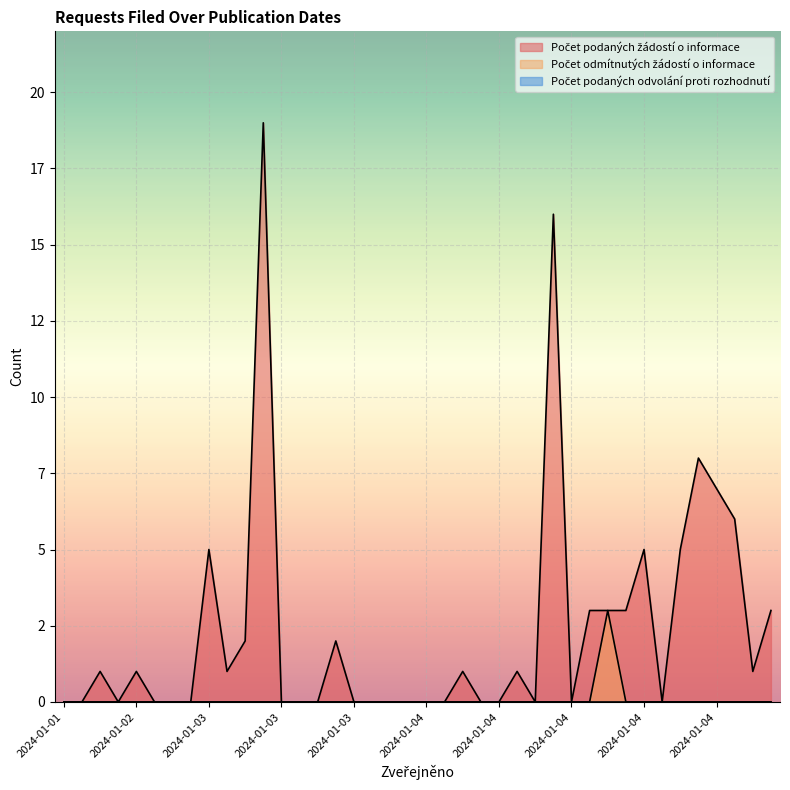

At which label does Počet podaných žádostí o informace first exceed 1?

2024-01-03